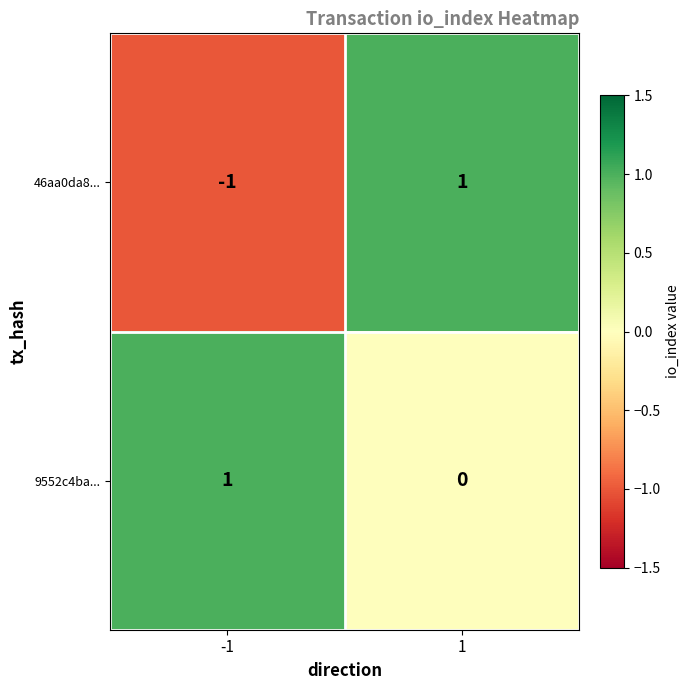

Which series has the widest spread of values?

46aa0da8...